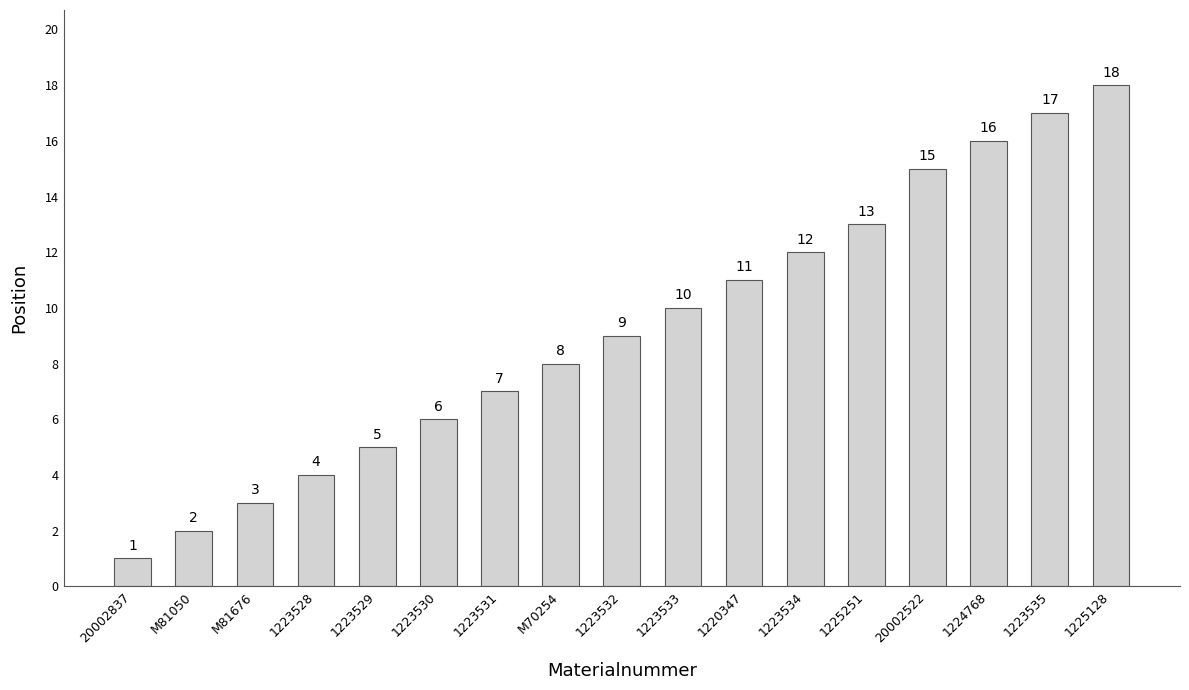

What is the change in value from 1223530 to 1225128?

+12